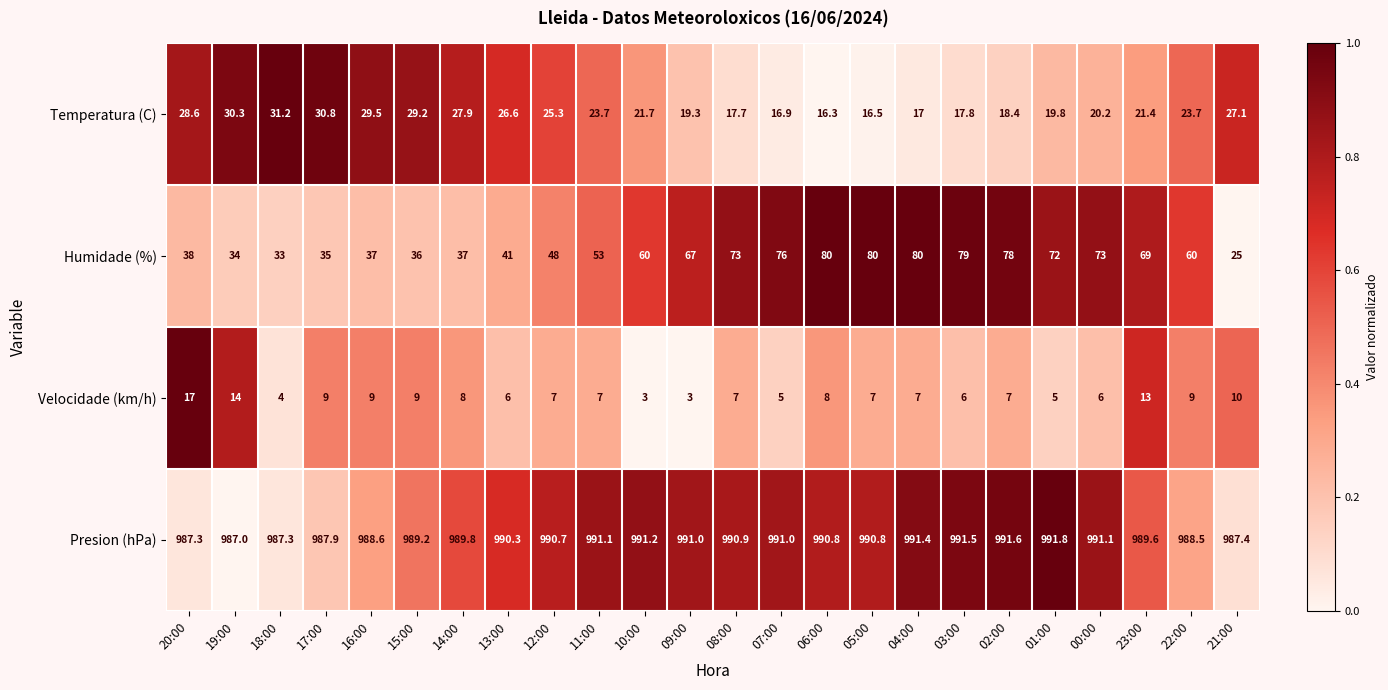

How many distinct data groups are displayed?

4